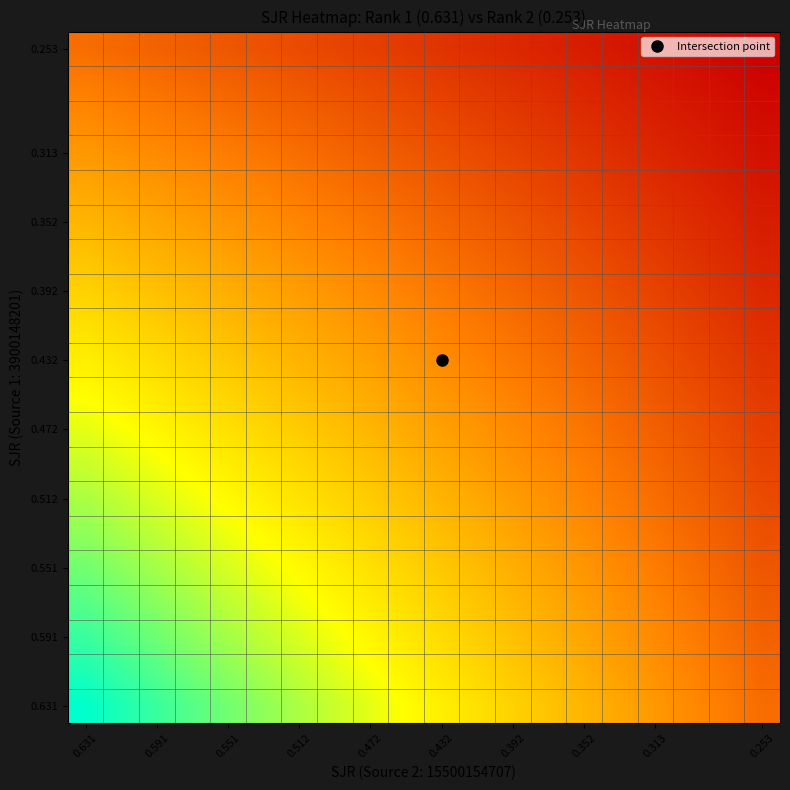

Count the number of categories in the chart.

20